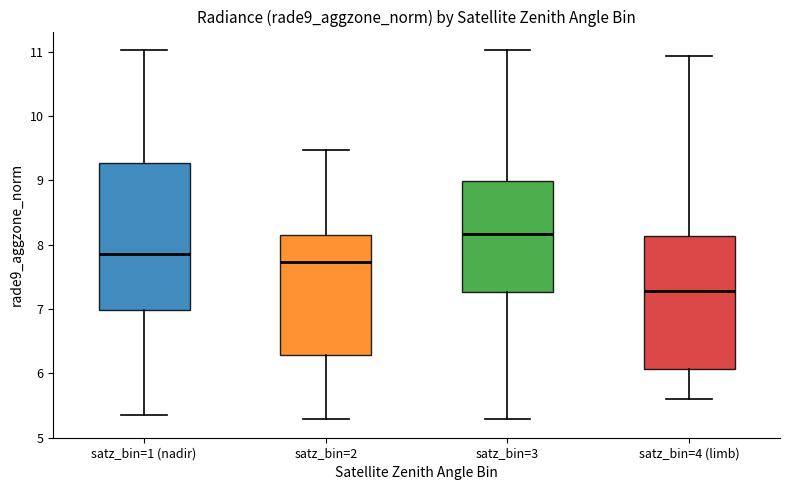

Which box's median line is the lowest?

satz_bin=4 (limb)